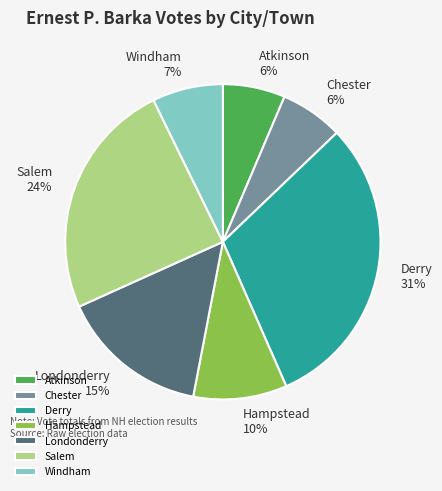

Does Derry represent more than half of the total?

No